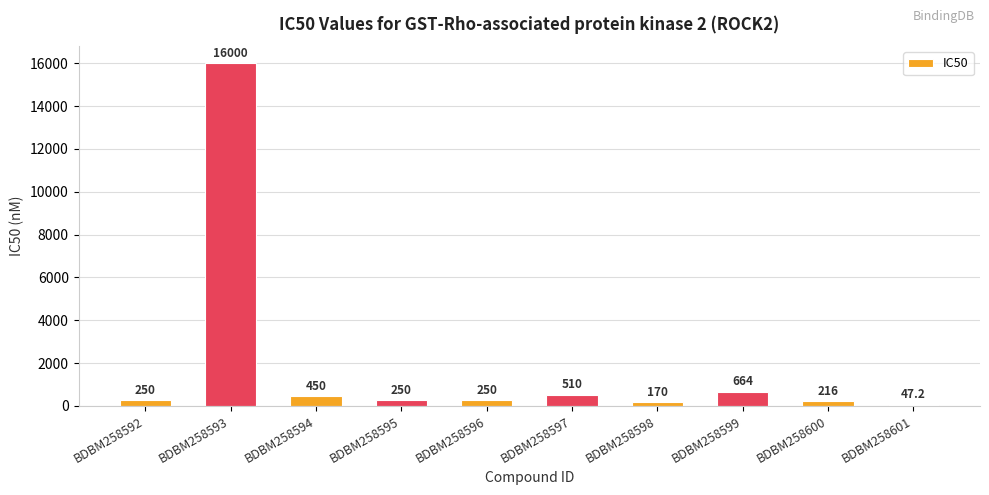

What is the change in value from BDBM258593 to BDBM258597?

-15490.0